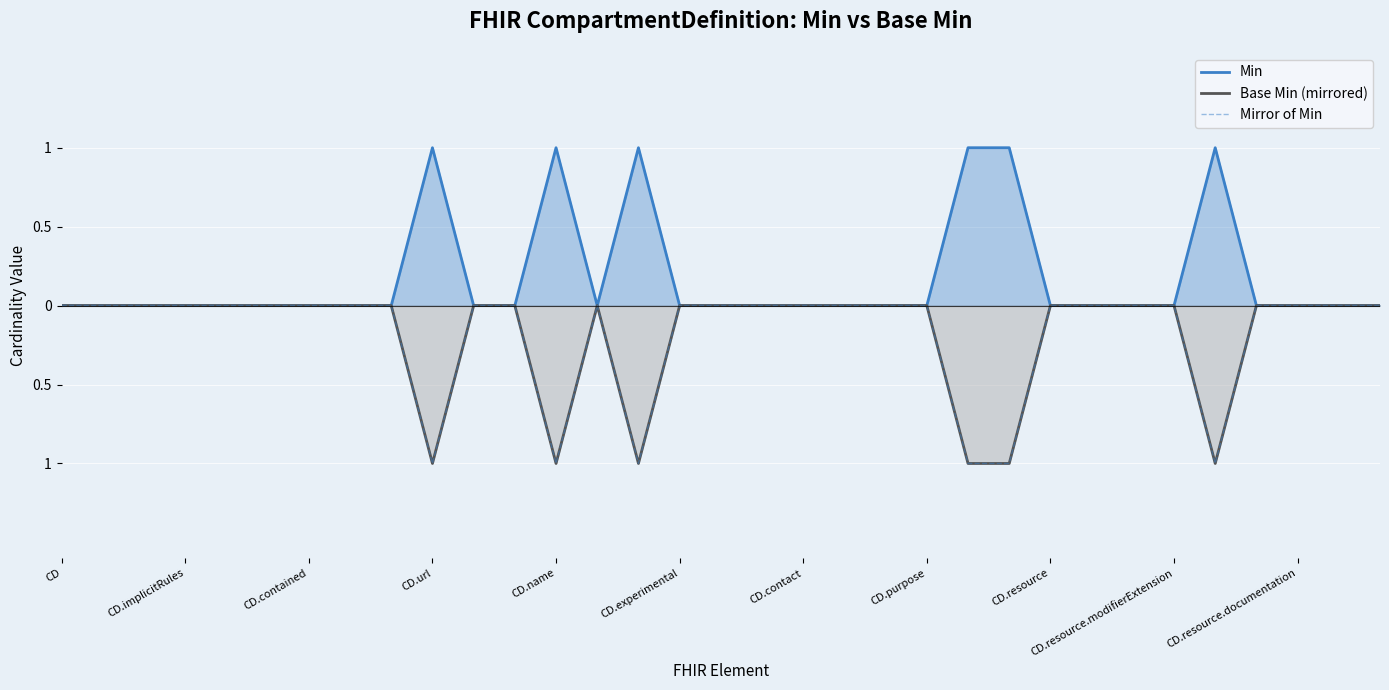

How many series are shown in this chart?

3